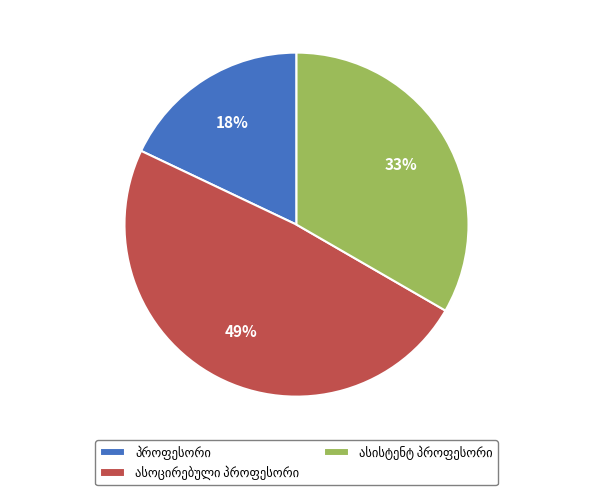

Does any single category account for the majority?

No